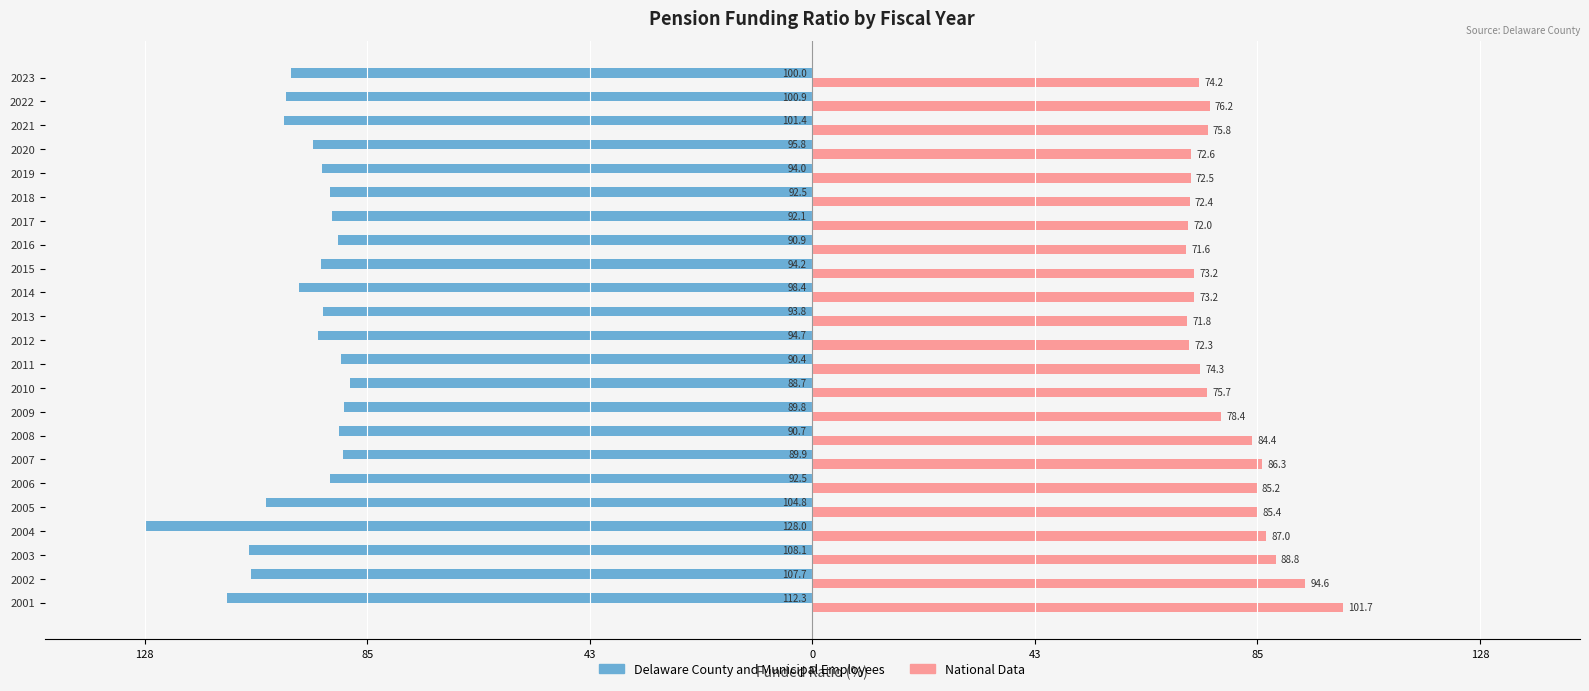

What are all the series names shown in the legend?

Delaware County and Municipal Employees, National Data